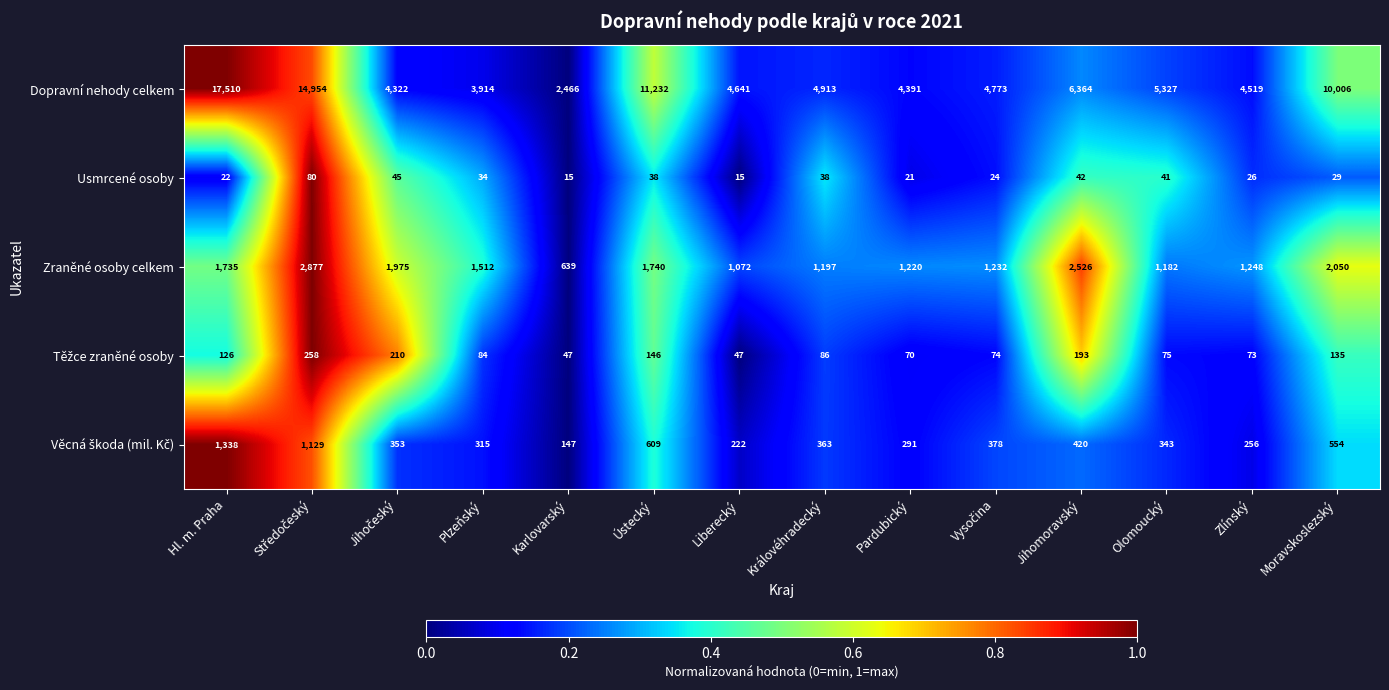

What is the minimum value shown in the chart?

15